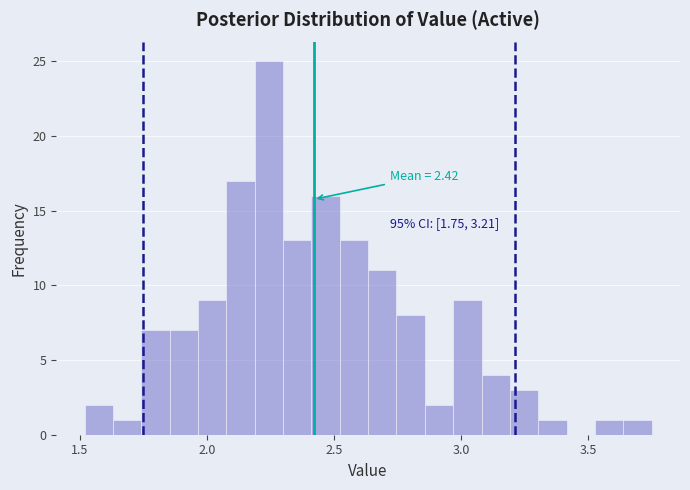

Around what value on the x-axis is the tallest bar? Give the approximate position of its centre, as read against the axis.

2.25